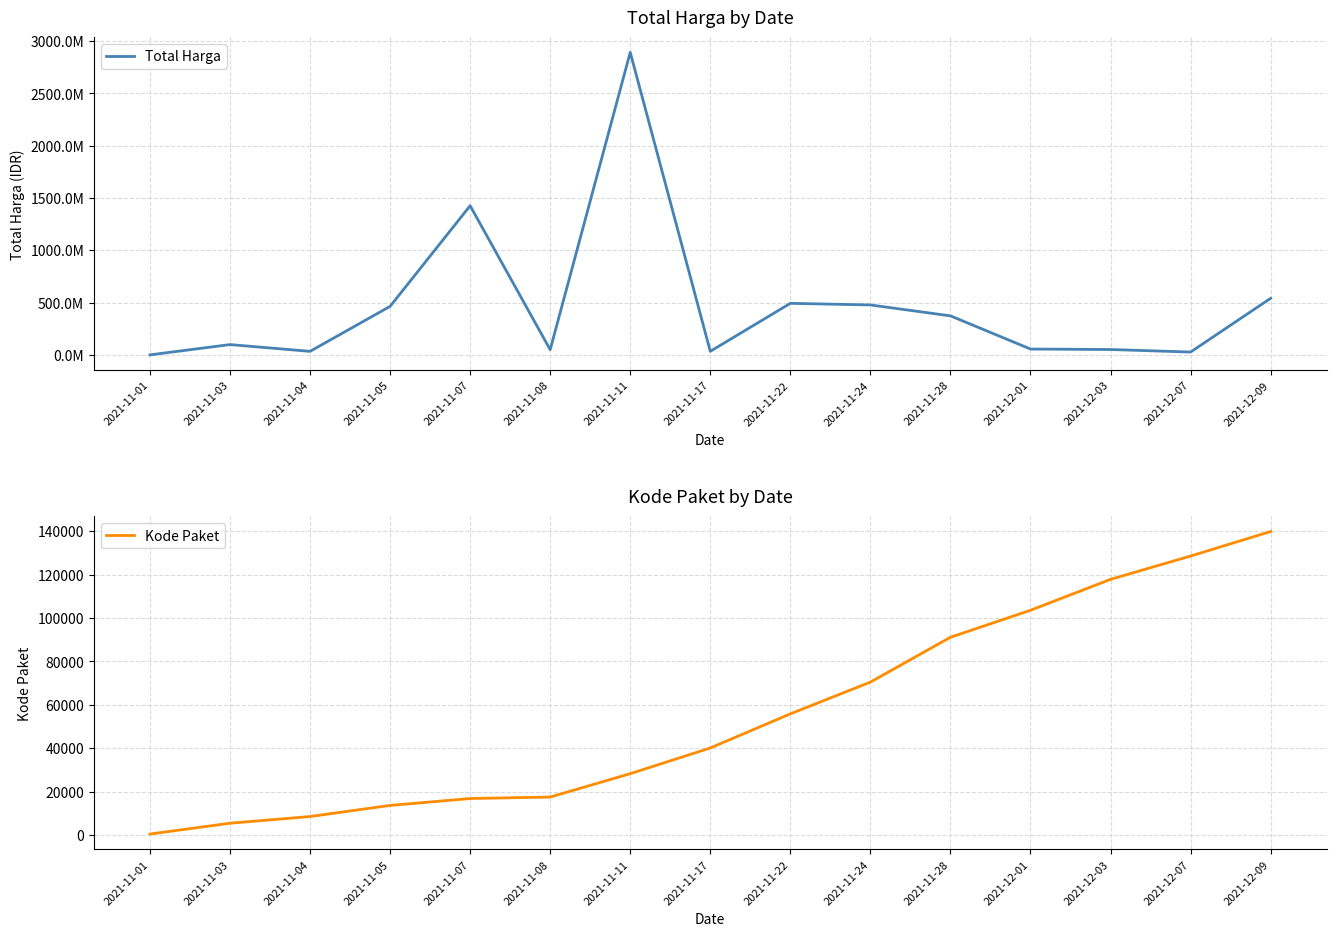

What is the label of the 2nd point from the right?

2021-12-07